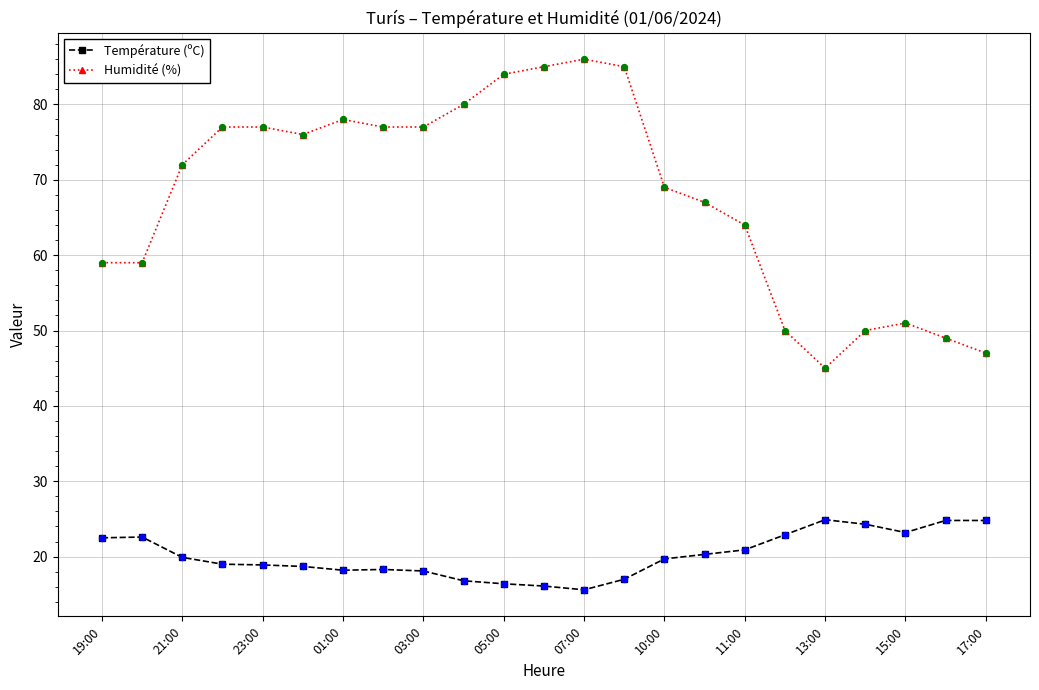

True or false: Température (ºC) has more than 0 points higher than both neighbors.

True